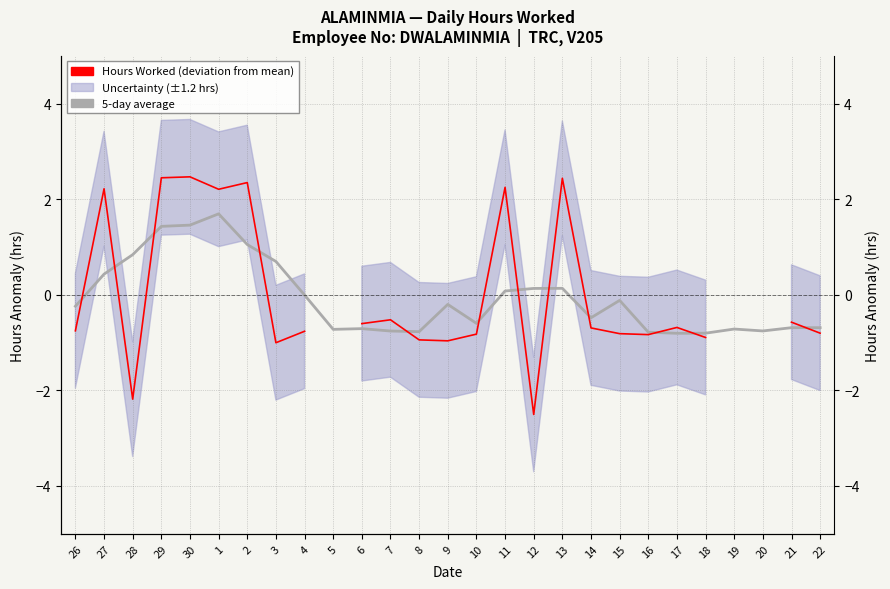

How many data points does each series have?

27